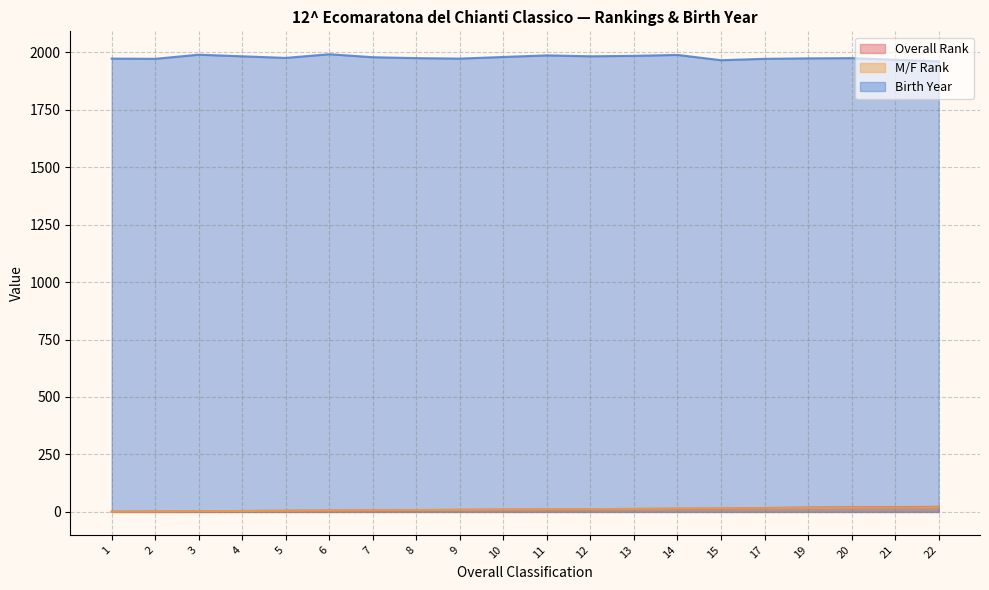

Reading right to left, what are all the values shown in this chart?

Overall Rank: 22=22	21=21	20=20	19=19	17=17	15=15	14=14	13=13	12=12	11=11	10=10	9=9	8=8	7=7	6=6	5=5	4=4	3=3	2=2	1=1
M/F Rank: 22=20	21=19	20=18	19=17	17=16	15=15	14=14	13=13	12=12	11=11	10=10	9=9	8=8	7=7	6=6	5=5	4=4	3=3	2=2	1=1
Birth Year: 22=1960	21=1967	20=1974	19=1973	17=1971	15=1965	14=1988	13=1984	12=1982	11=1986	10=1979	9=1972	8=1974	7=1978	6=1991	5=1975	4=1982	3=1989	2=1971	1=1972